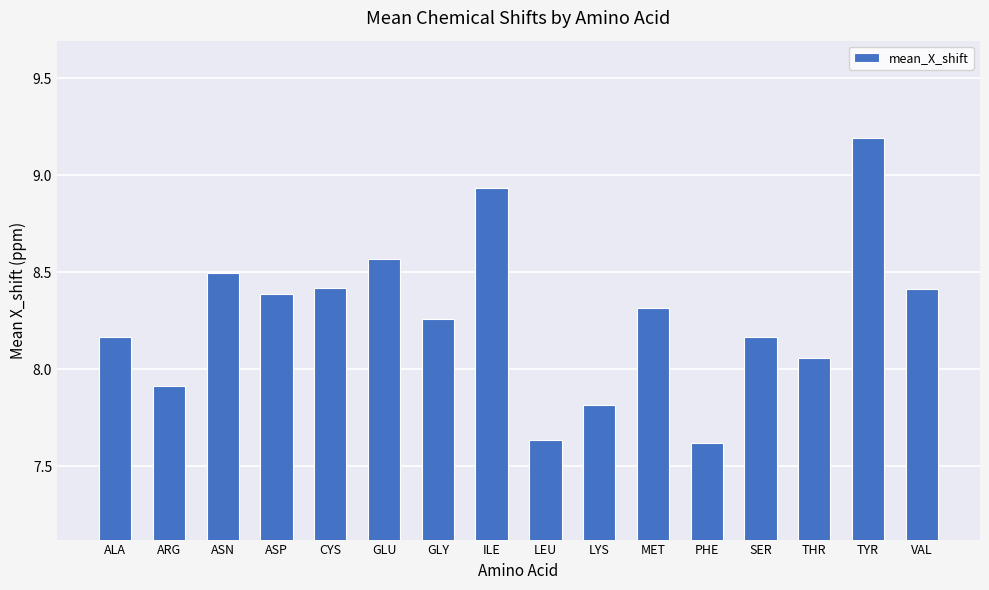

What is the label of the 5th bar from the right?

PHE